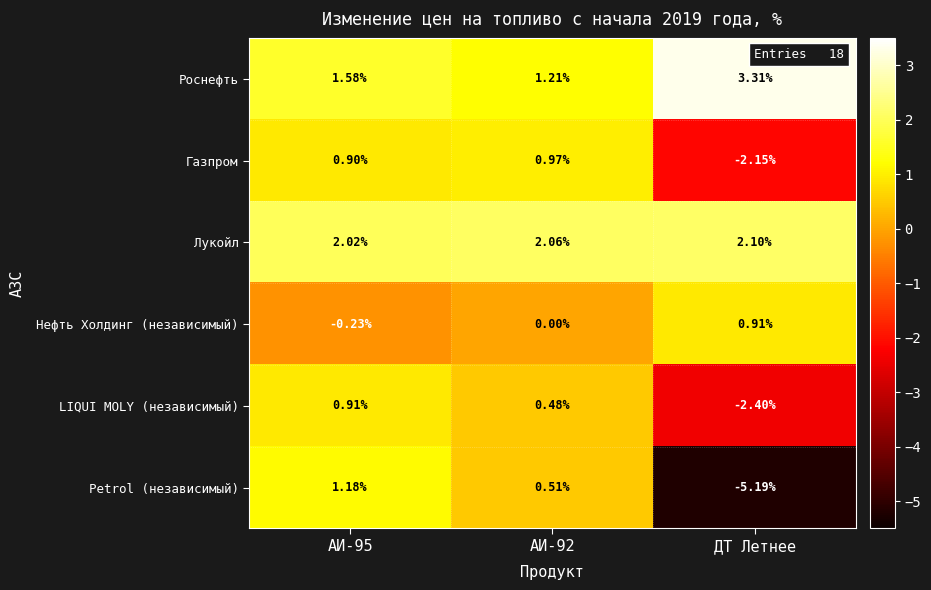

Which series changed the most between АИ-92 and ДТ Летнее?

Petrol (независимый)